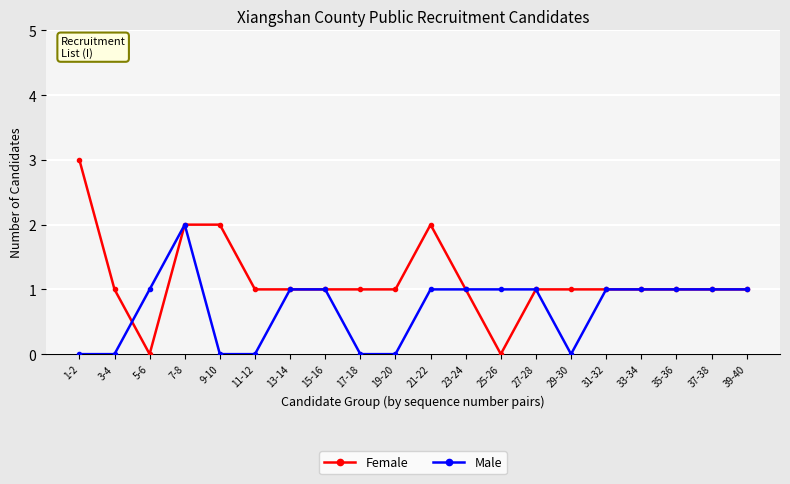

What is the value of the Male point at the 12th from the left?

1